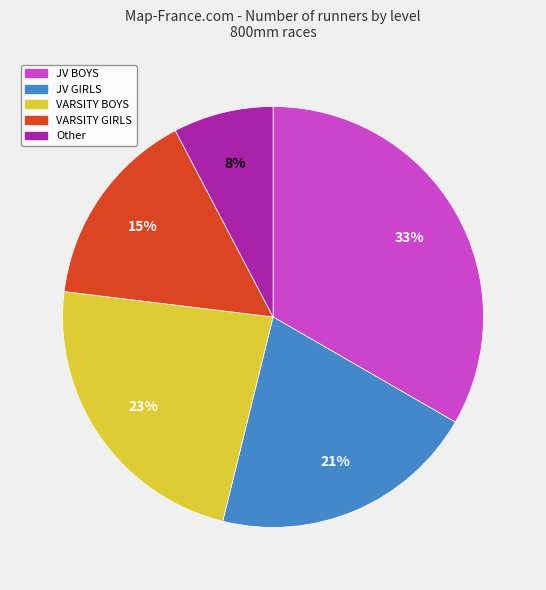

Between JV GIRLS and JV BOYS, which is larger?

JV BOYS